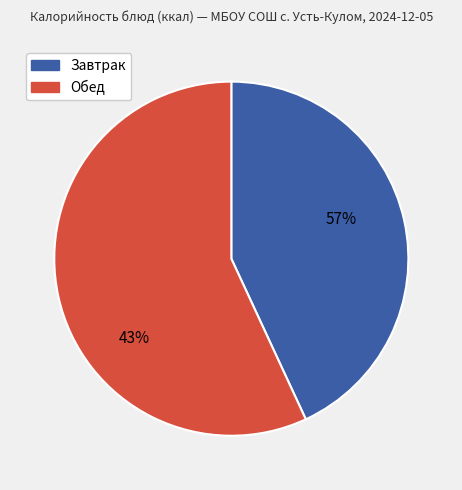

The суп гороховый slice represents 1% of the pie. True or false?

False